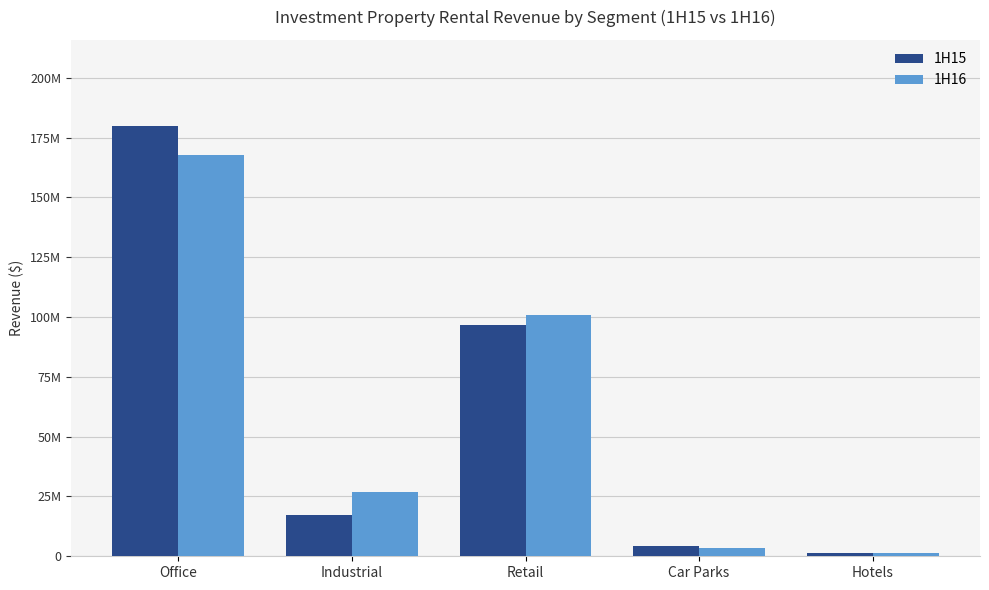

What are all the series names shown in the legend?

1H15, 1H16